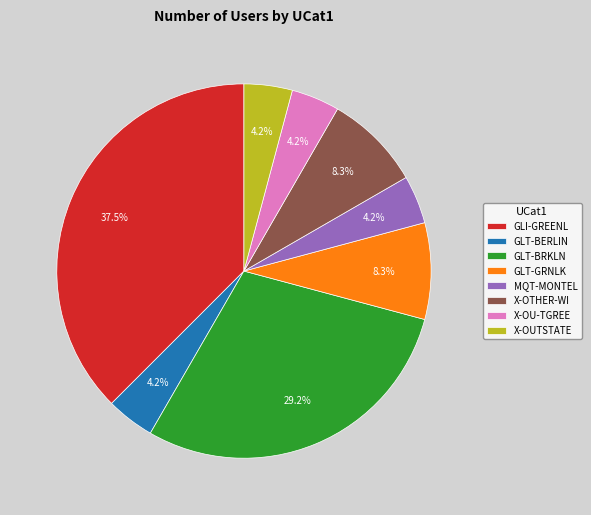

Count the number of slices in the pie.

8